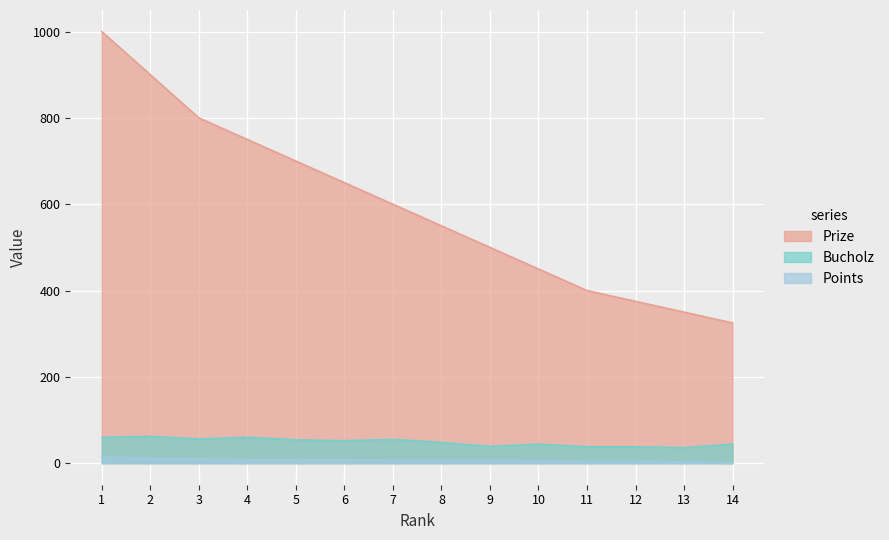

List the series in order of their peak value, highest first.

Prize, Bucholz, Points